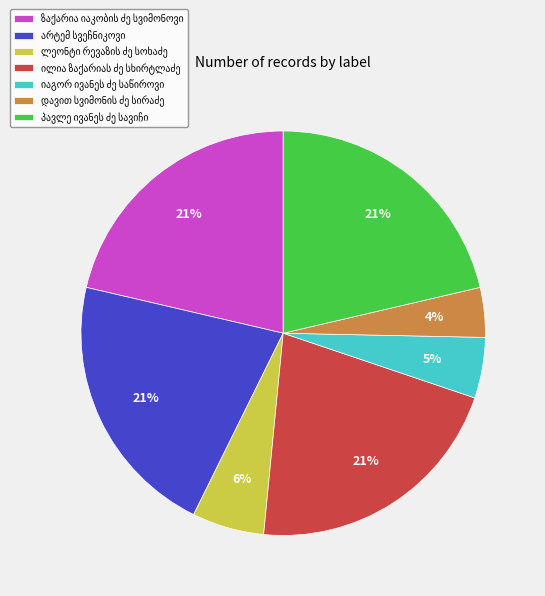

To the nearest percent, what is the average slice percentage?

14%